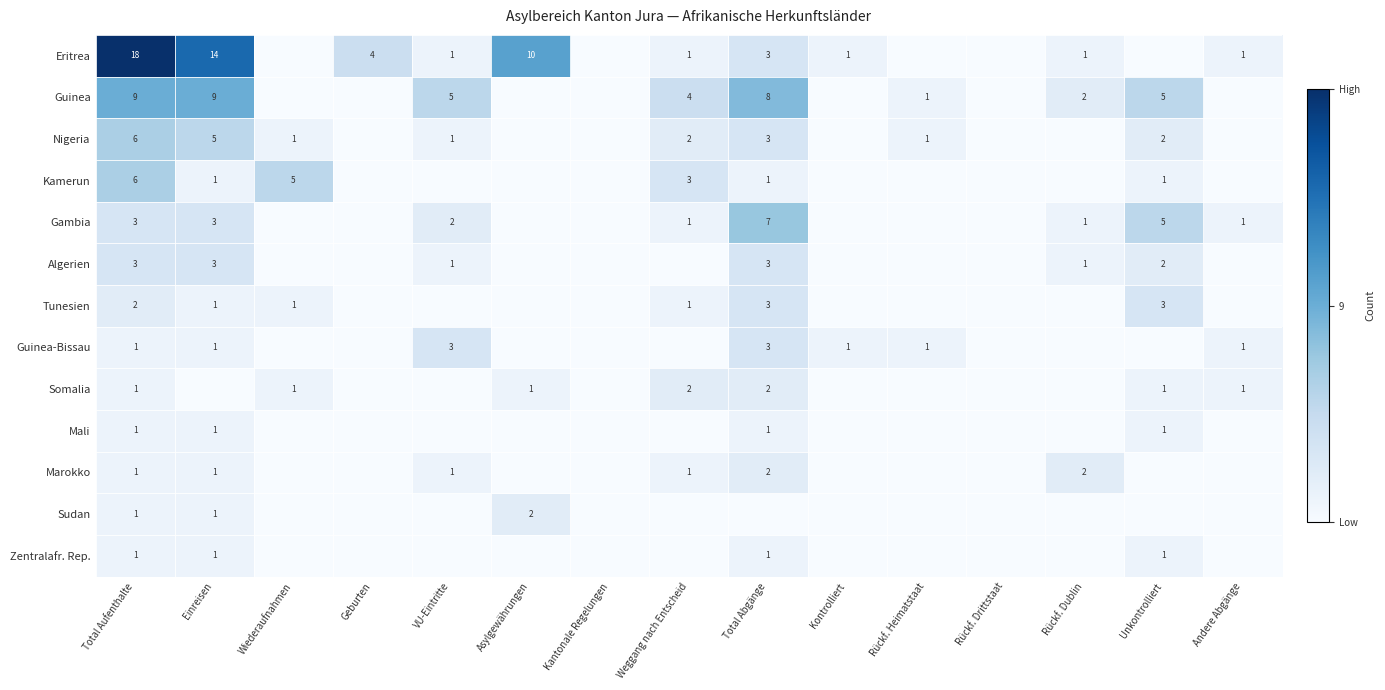

True or false: Eritrea has a value of 4 at Asylgewährungen.

False